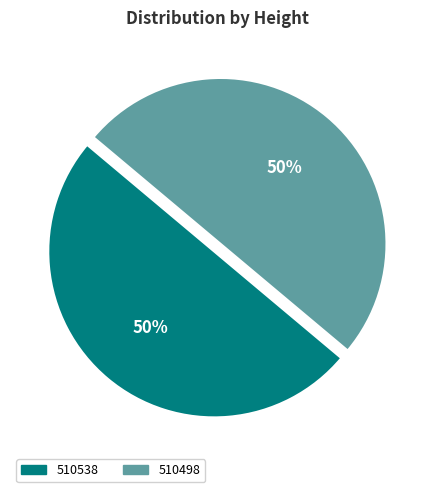

Do 510538 and 510498 together represent more than half of the pie?

Yes